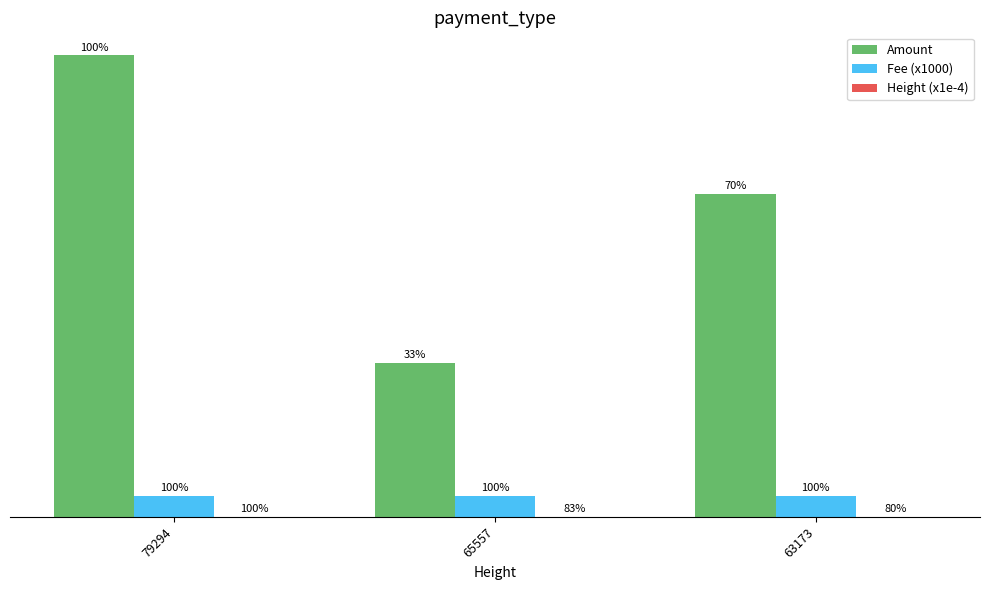

What is the difference between the second highest and minimum values in the Amount series?

8117.0